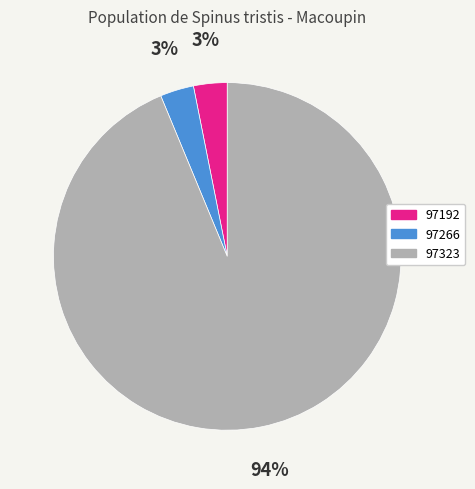

Is there any slice that represents more than half of the pie?

Yes